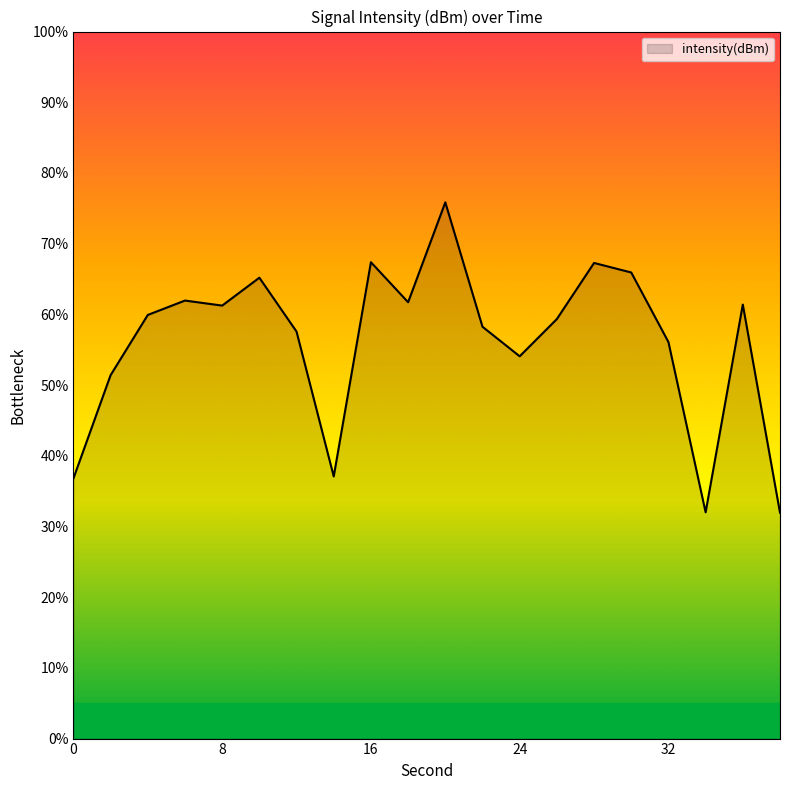

What is the minimum value shown in the chart?

31.9